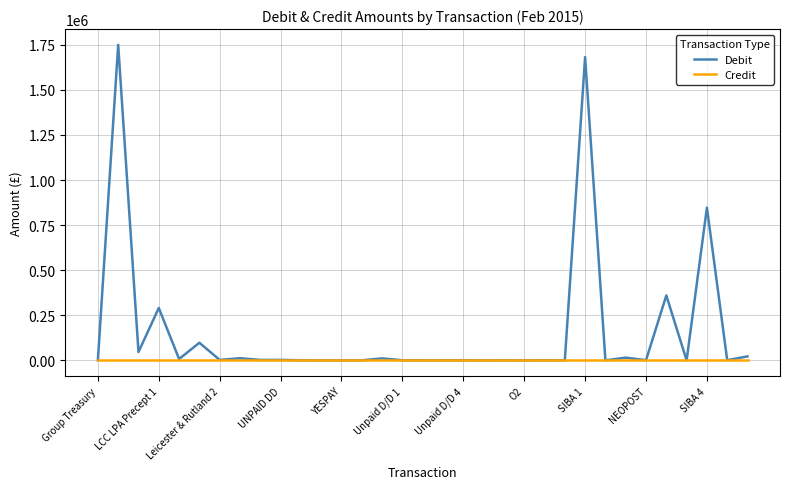

Which series has the largest range (max minus min)?

Debit